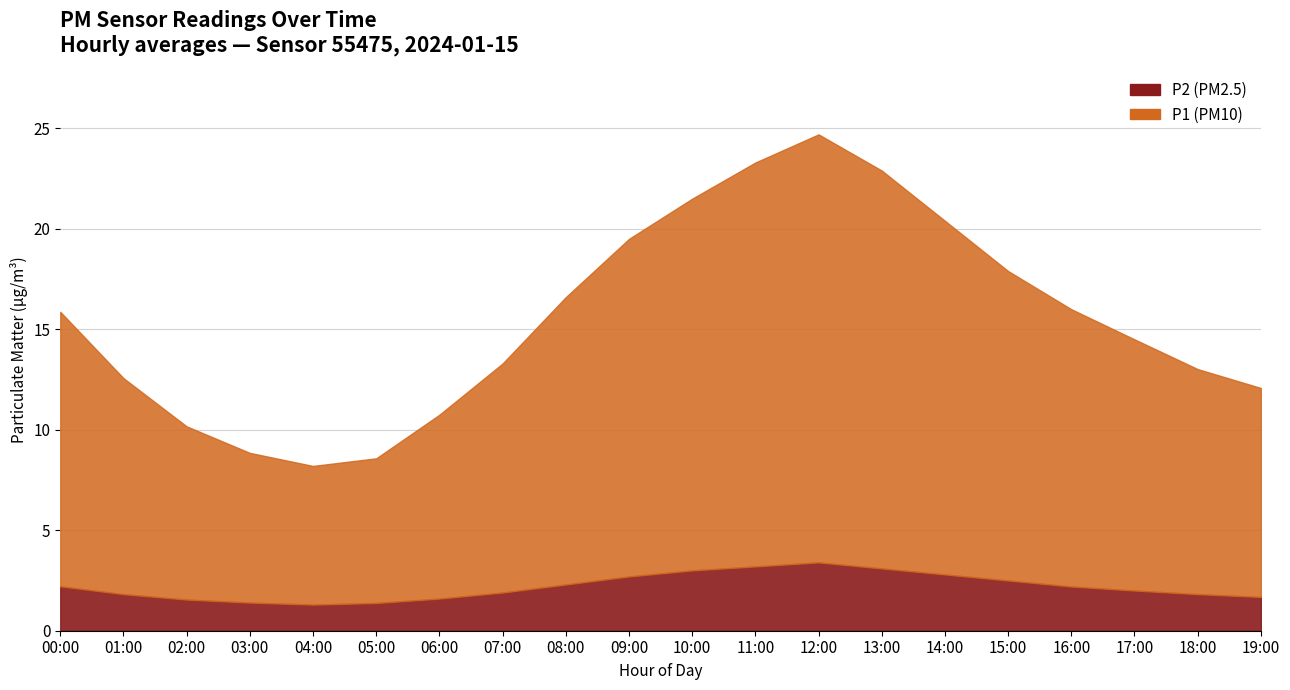

True or false: P2 and P1 intersect in this chart.

False